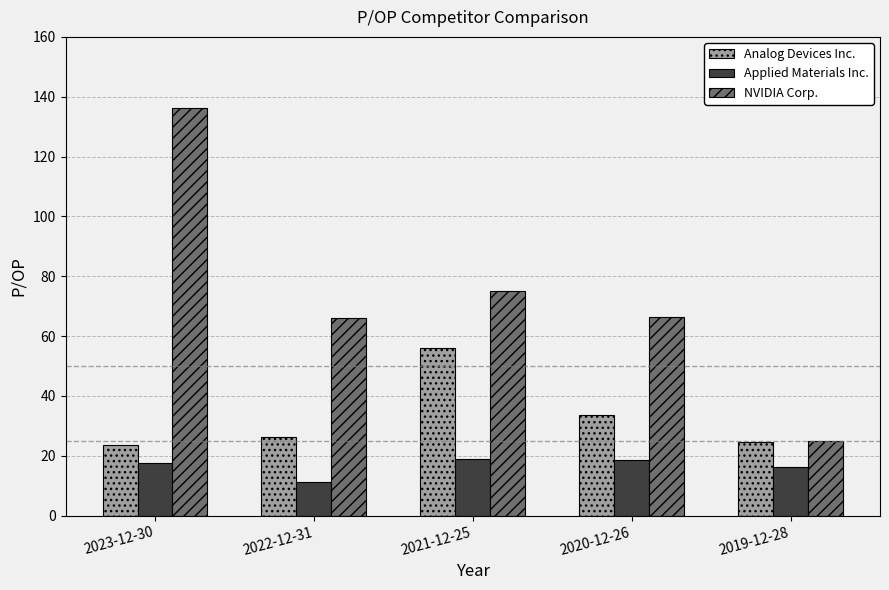

What is the average value of the Applied Materials Inc. series?

16.5